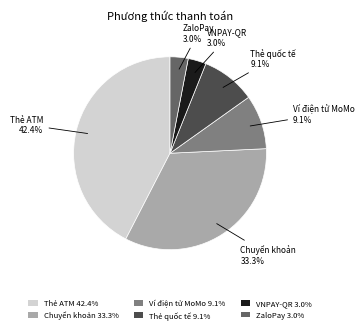

Combined, do Ví điện tử MoMo 9.1% and VNPAY-QR 3.0% account for over 50%?

No